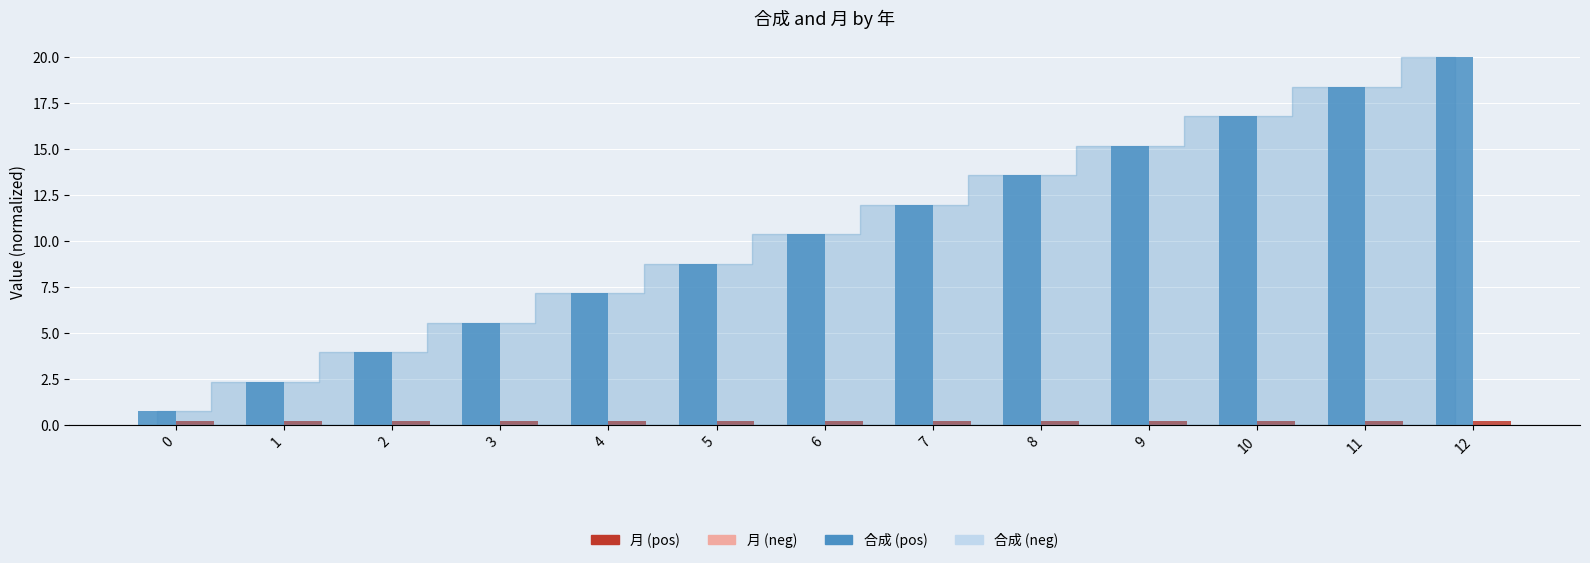

What is the spread (max minus min) of values at 8?

13.4